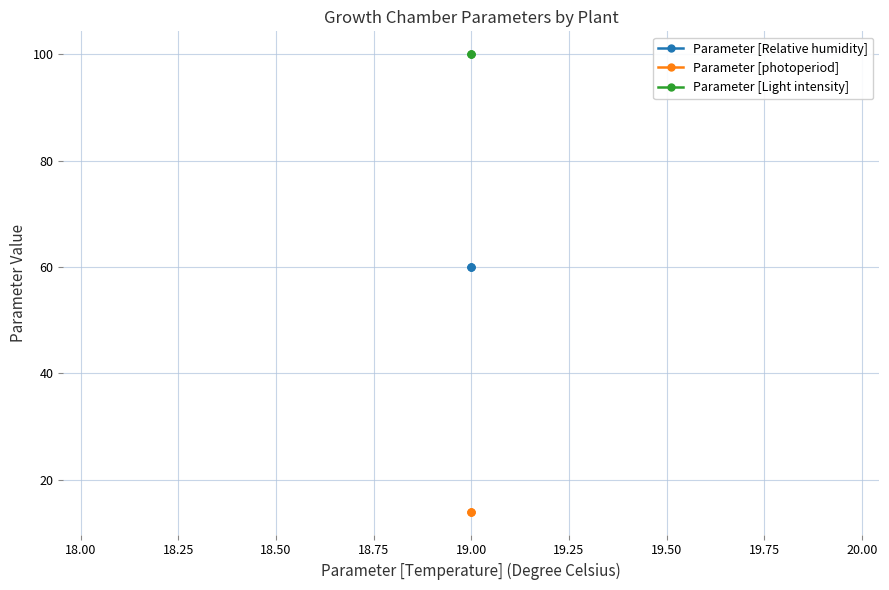

What is the value of the Parameter [photoperiod] point at the 1st from the left?

14